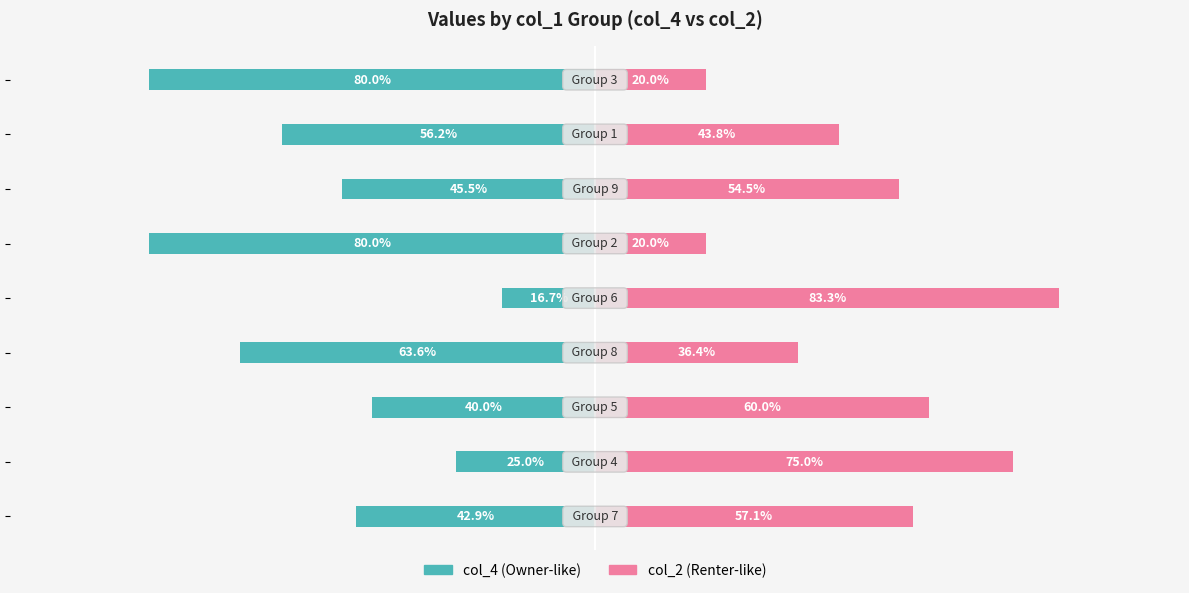

The value of col_4 at −25 is -16.7. True or false?

True